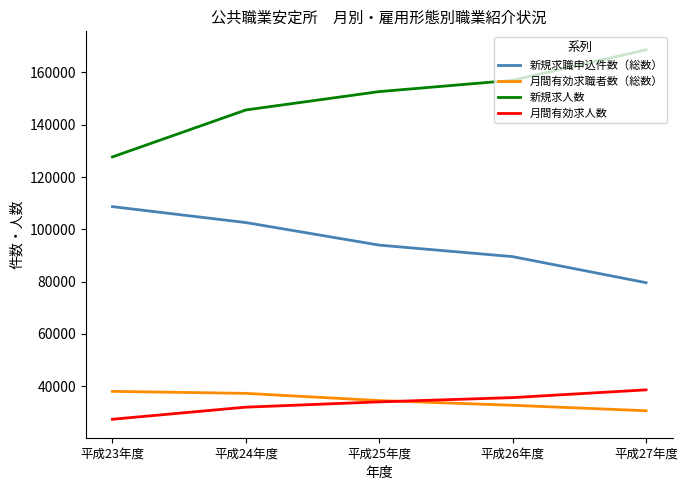

How many 新規求人数 values are between 145661 and 157010?

3